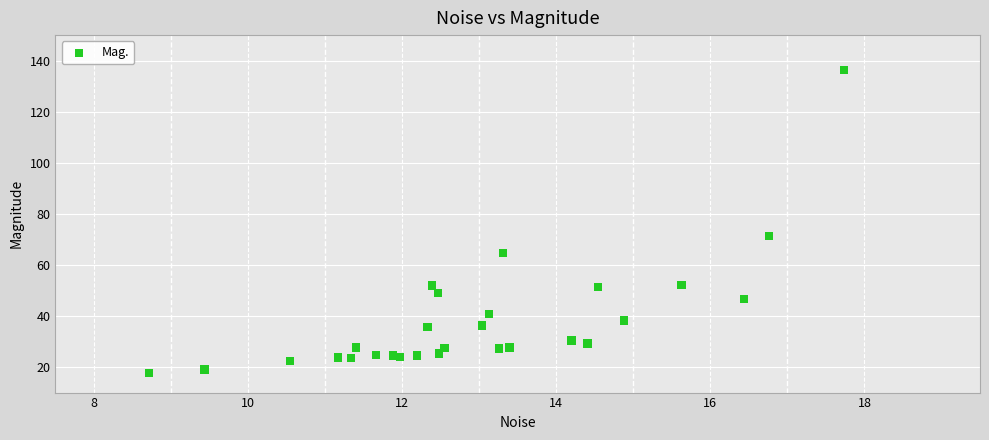

What Y value in the scatter plot is closest to 76?

71.4